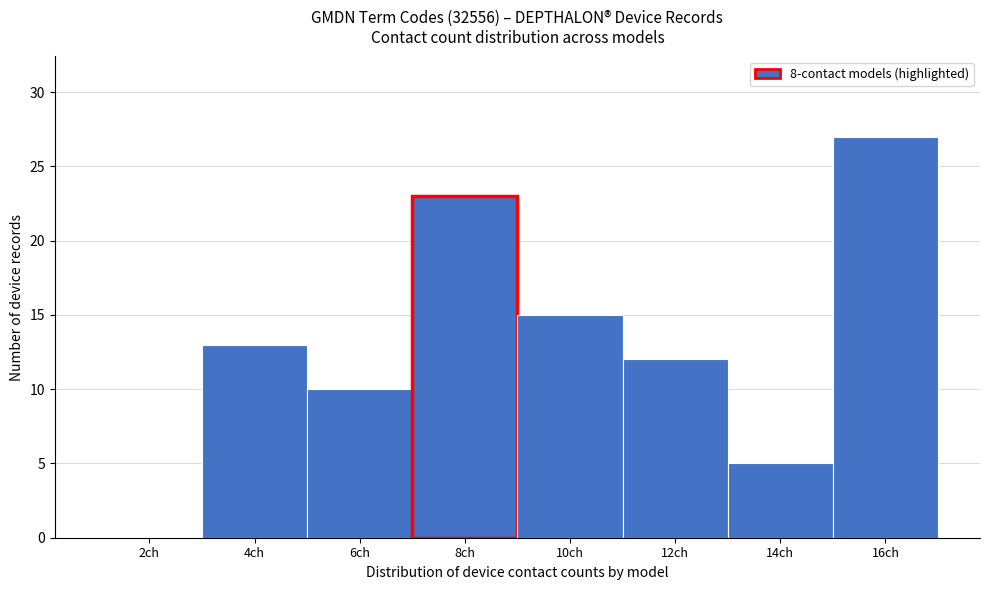

Reading left to right, what are all the values shown in this chart?

2ch=0	4ch=13	6ch=10	8ch=23	10ch=15	12ch=12	14ch=5	16ch=27